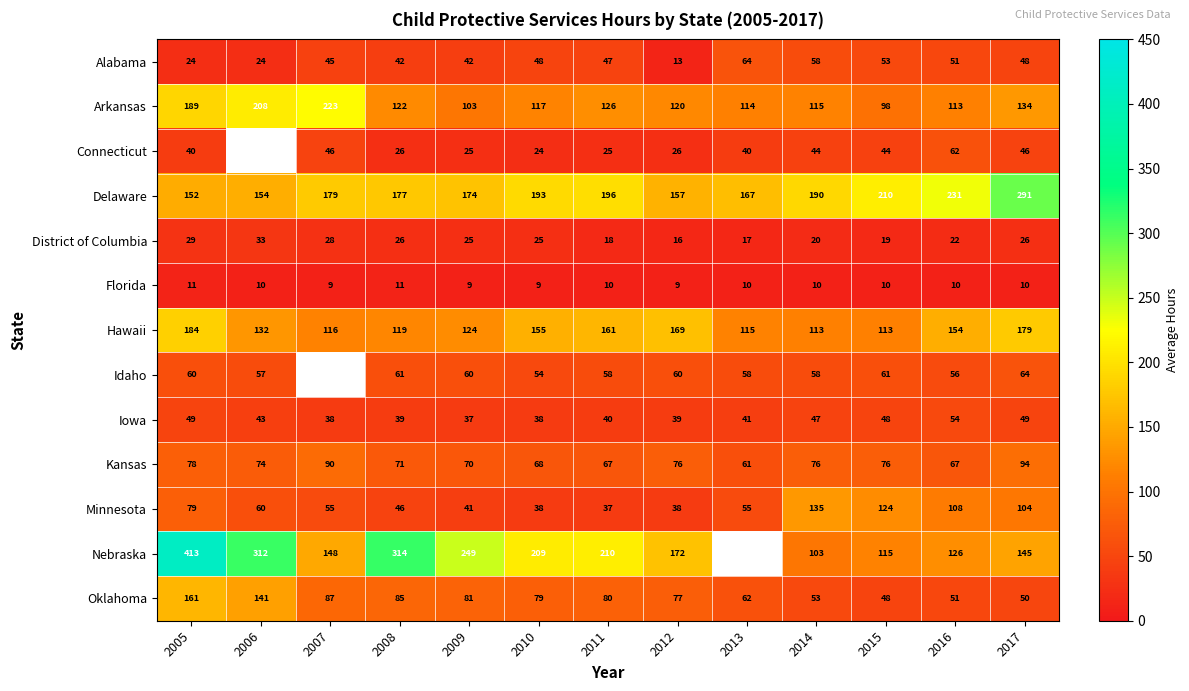

Which category has the lowest value across all series?

2007